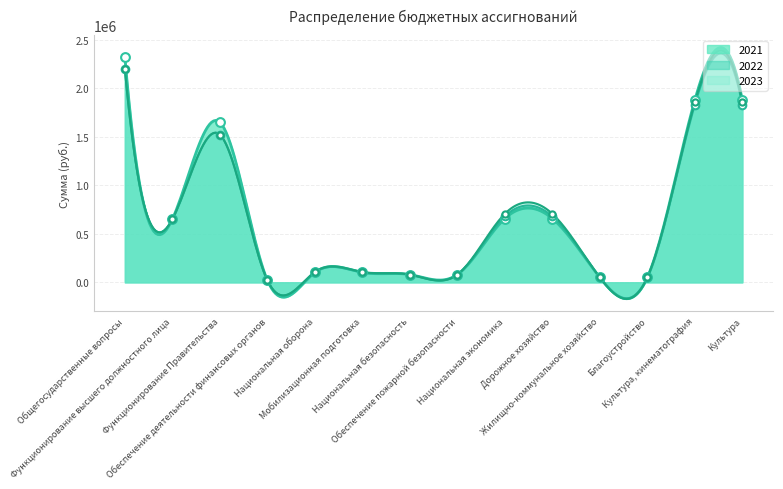

At which category is the sum across all series the highest?

Общегосударственные вопросы